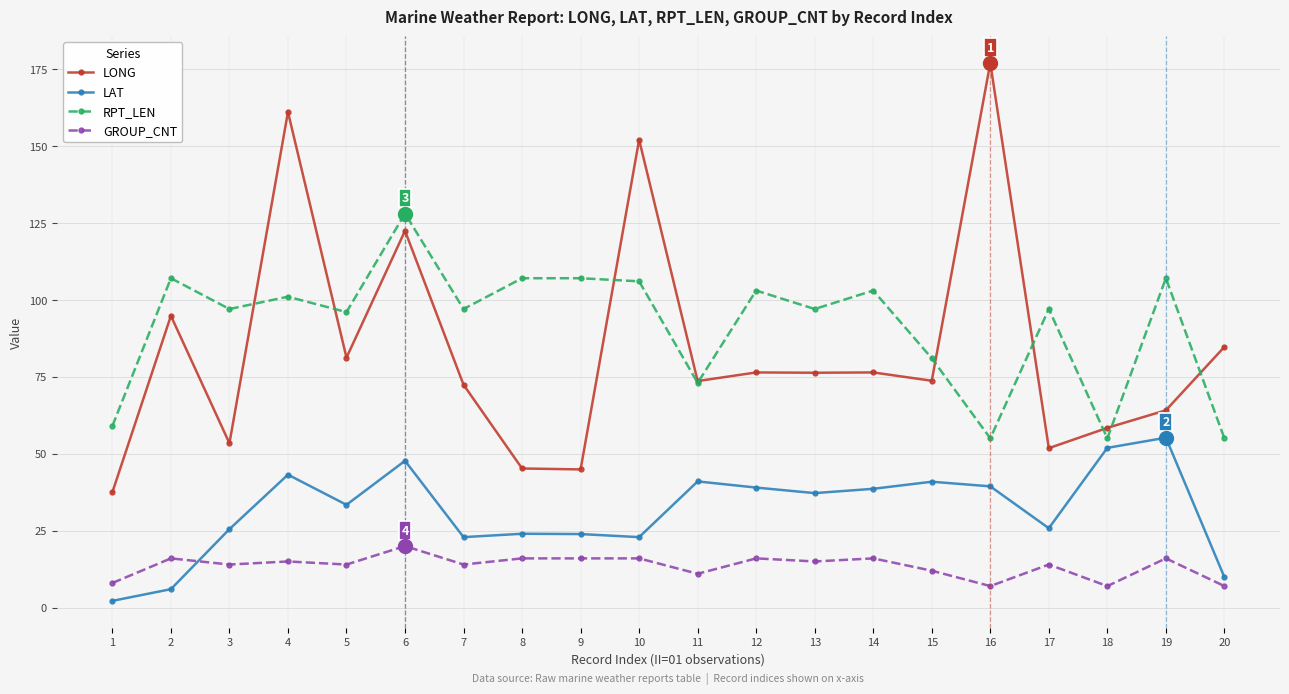

What is the difference between the maximum and minimum values in the LONG series?

139.4